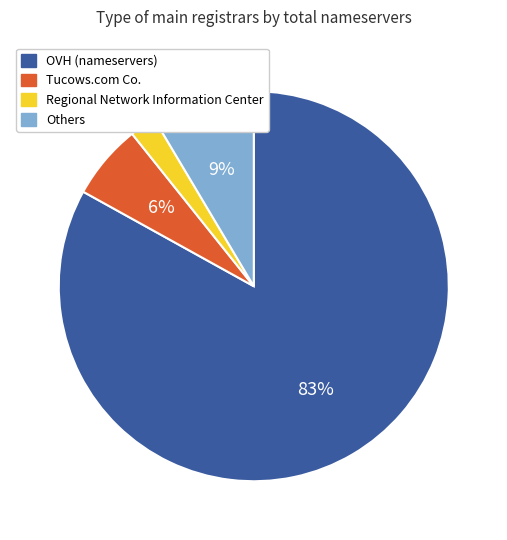

How many segments does this pie chart have?

4